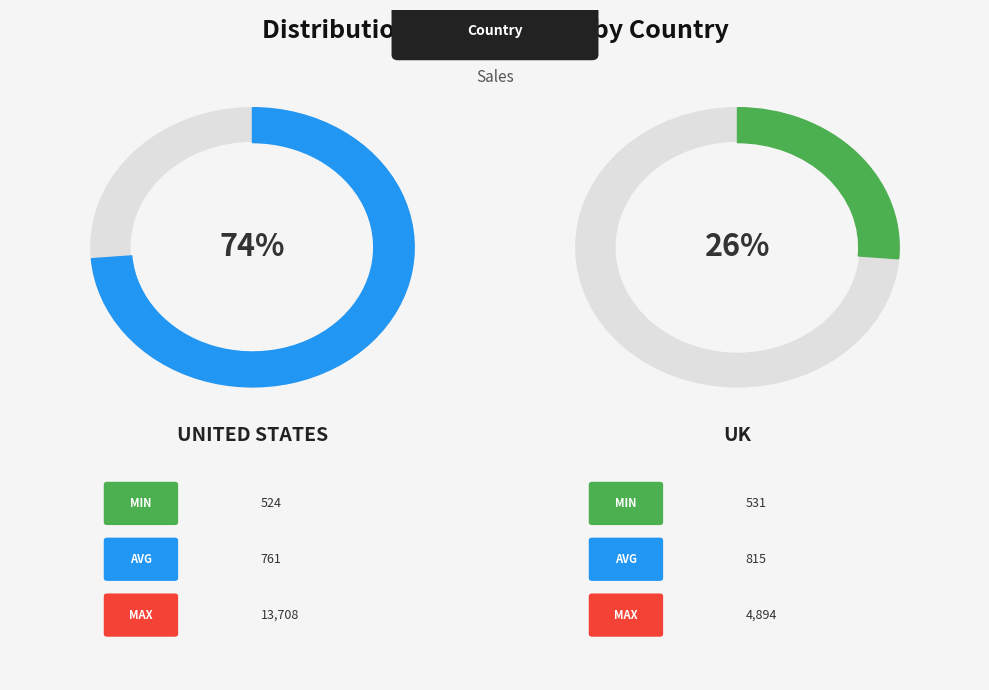

Is 16 the majority of the pie?

No